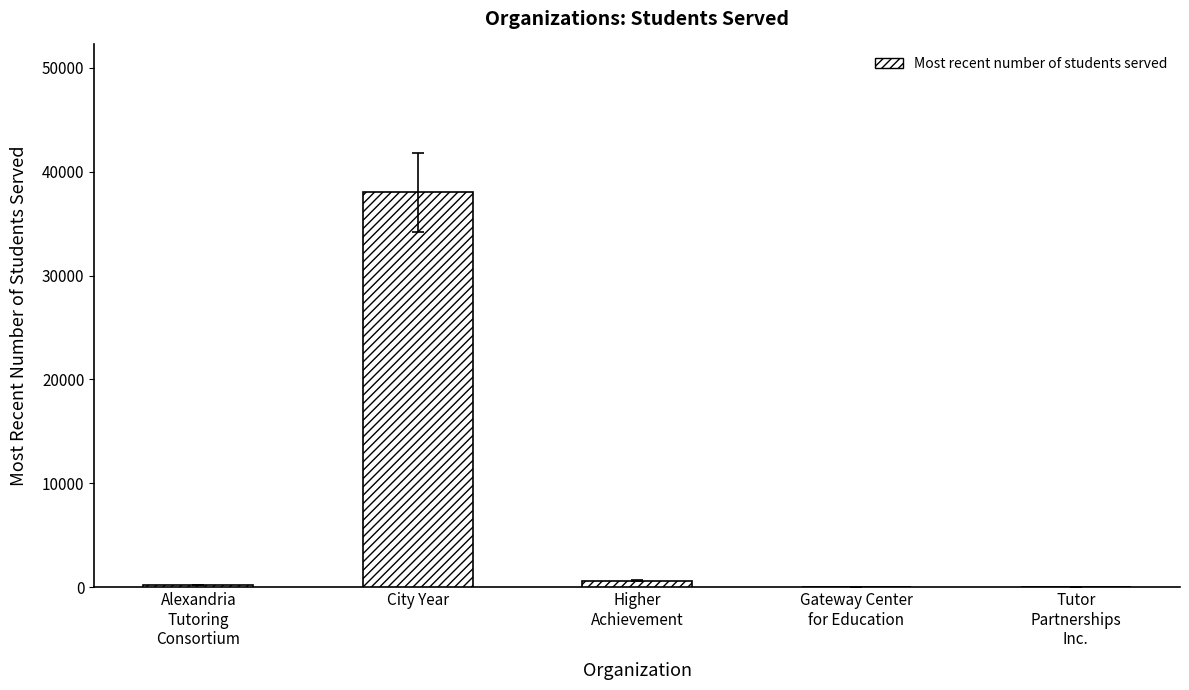

What is the change in value from City Year to Tutor
Partnerships
Inc.?

-38000